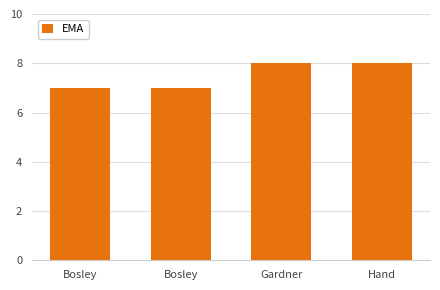

Where is the data nearest to the value 7?

Bosley